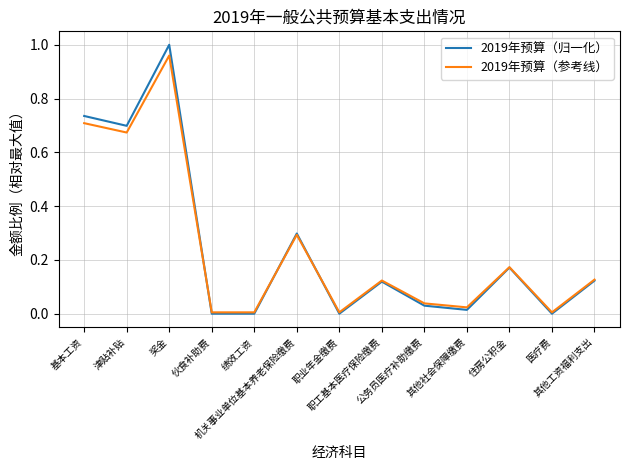

Which series has the largest range (max minus min)?

2019年预算（归一化）